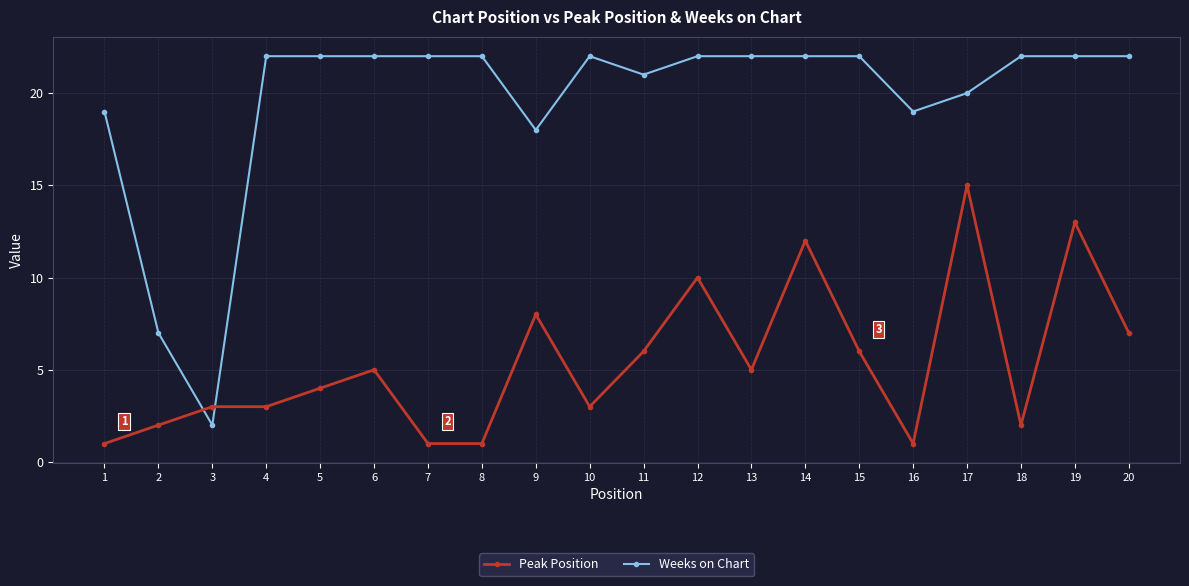

The Weeks on Chart series shows 19 at 1. True or false?

True